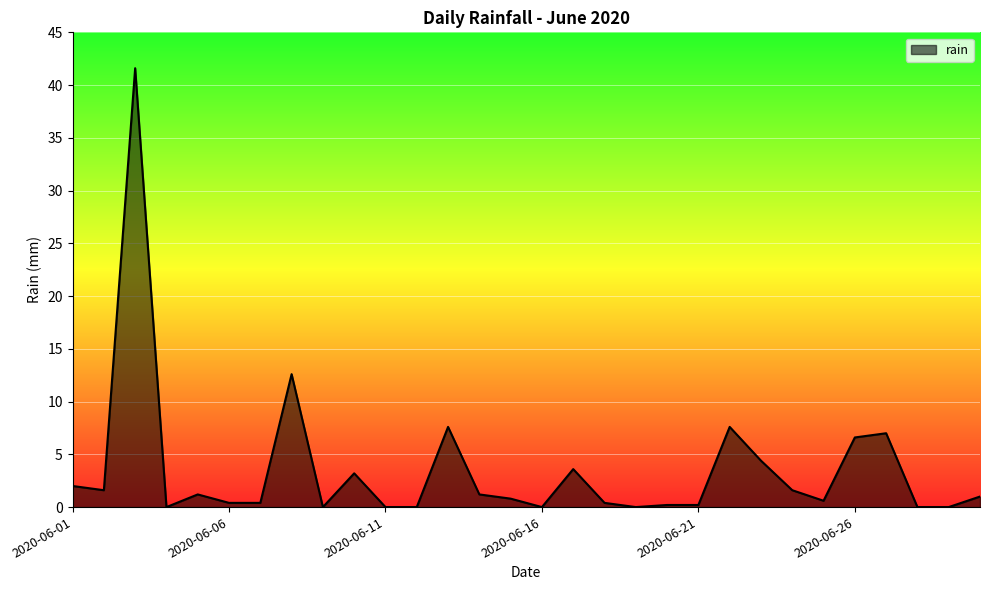

What is the difference between the maximum and minimum values?

41.6